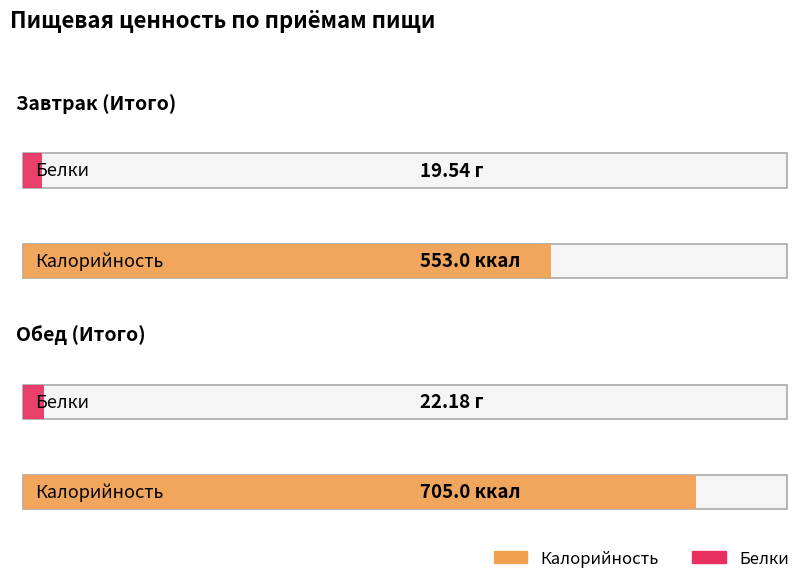

Between Завтрак (Итого) and Обед (Итого), which is larger?

Обед (Итого)